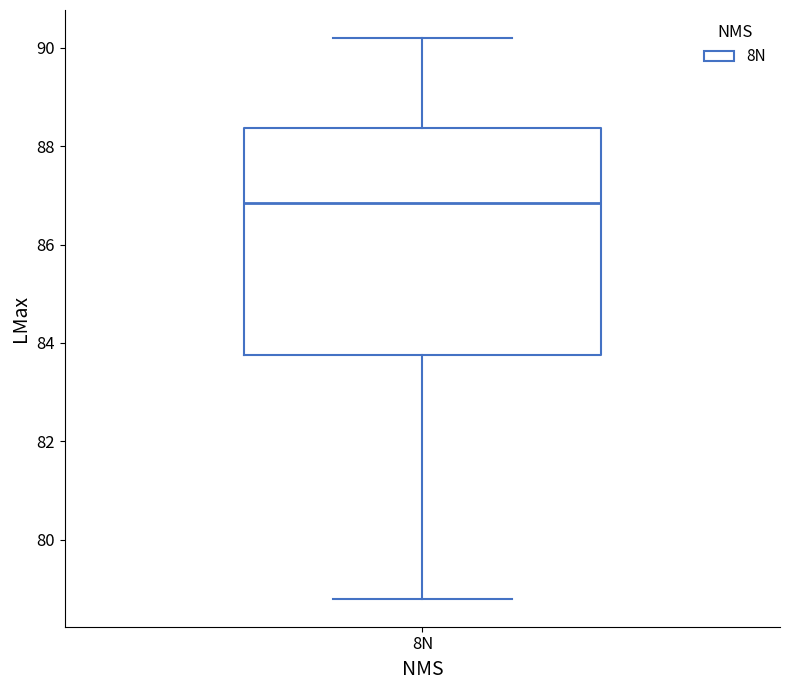

Transcribe this box plot: give where the median line is, the range the box spans, and where the two whiskers end, as read against the y-axis. The values are not printed on the chart, so give them approximately, as read against the axis.

median 86.8, box 83.8 to 88.4, whiskers 78.8 to 90.2